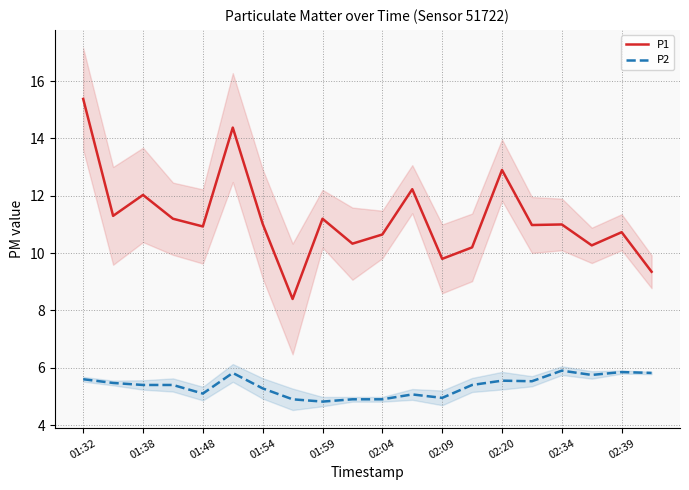

How many distinct data groups are displayed?

2